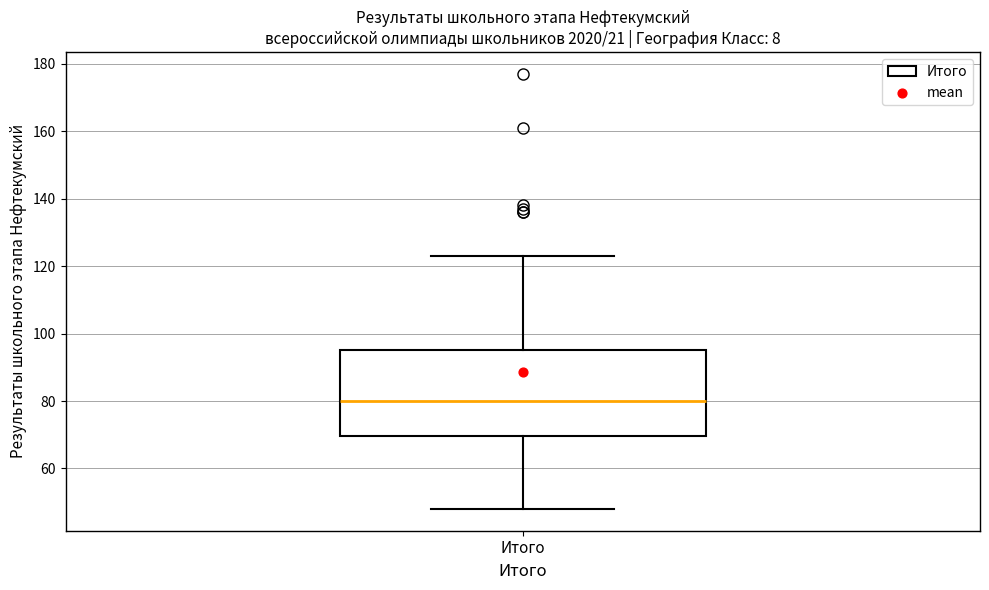

Transcribe this box plot: give where the median line is, the range the box spans, and where the two whiskers end, as read against the y-axis. The values are not printed on the chart, so give them approximately, as read against the axis.

median 80, box 70 to 96, whiskers 48 to 124